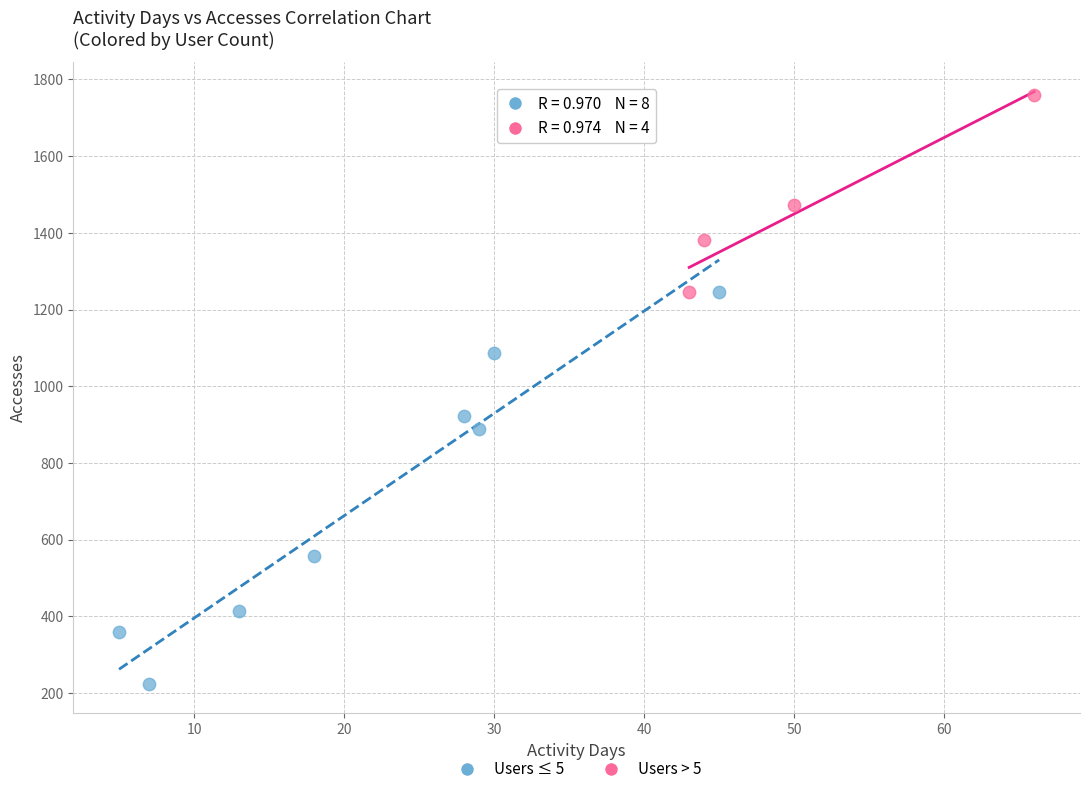

Which series contains the lowest Y value?

Users ≤ 5